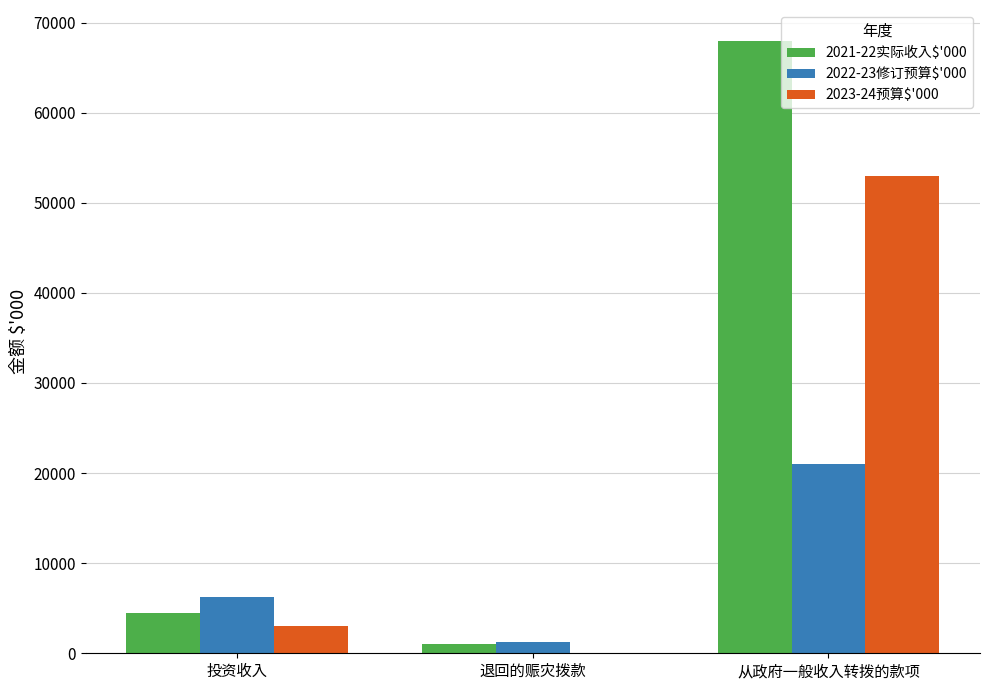

What is the total value across all series at 投资收入?

13788